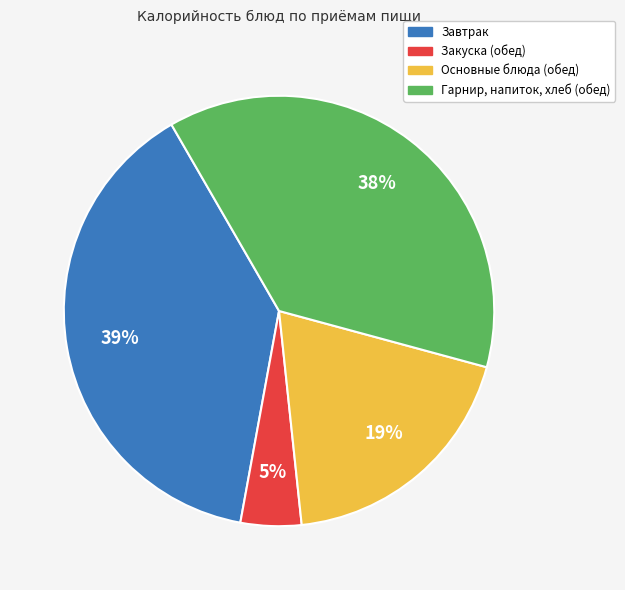

Does any single category account for the majority?

No